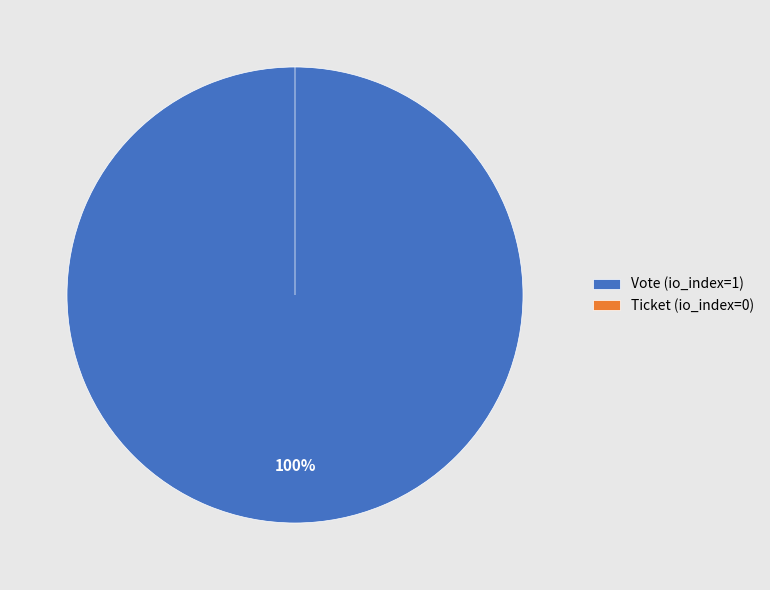

Do Vote (io_index=1) and Ticket (io_index=0) together represent more than half of the pie?

Yes